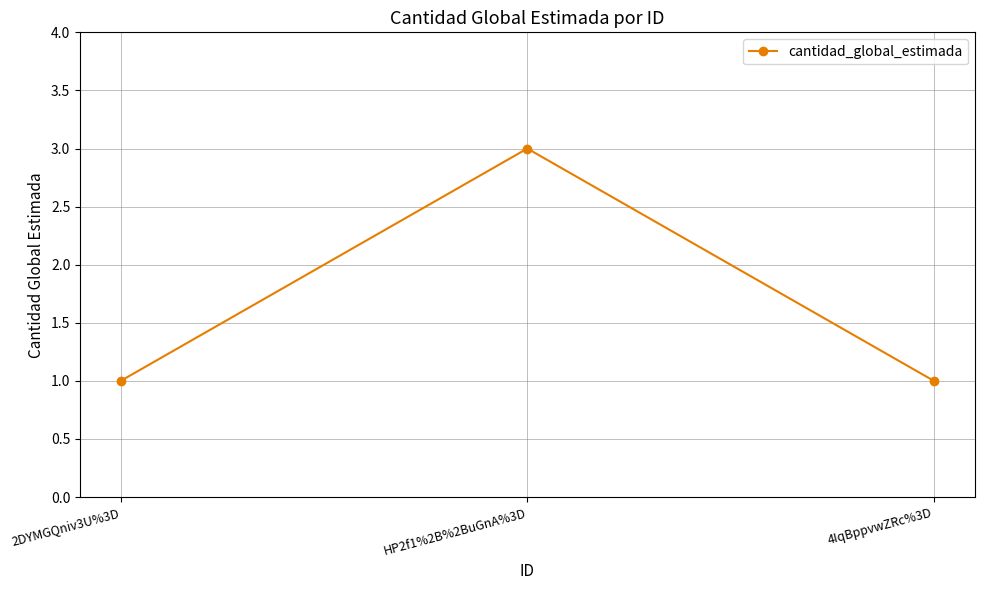

What is the greatest value displayed?

3